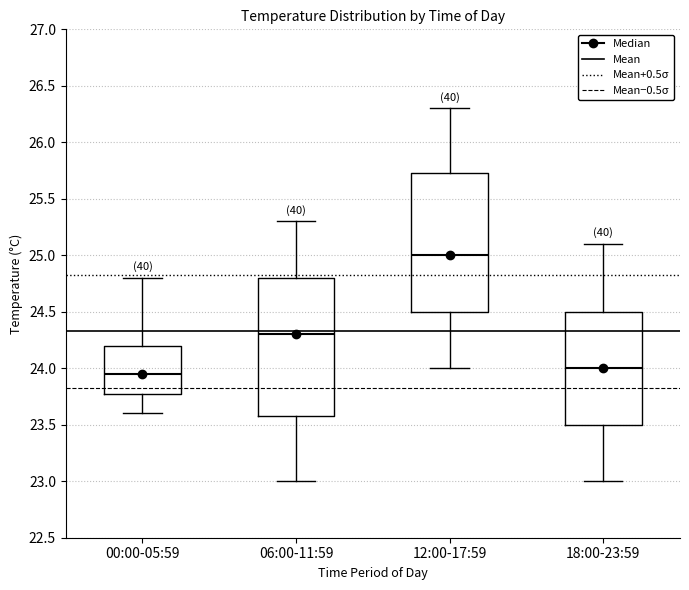

Reading left to right, read every box against the y-axis: the position of its median line, the range the box covers, and the ends of its whiskers. The values are not printed on the chart, so give them approximately, as read against the axis.

00:00-05:59: median 23.95, box 23.80 to 24.20, whiskers 23.60 to 24.80
06:00-11:59: median 24.30, box 23.60 to 24.80, whiskers 23.00 to 25.30
12:00-17:59: median 25.00, box 24.50 to 25.75, whiskers 24.00 to 26.30
18:00-23:59: median 24.00, box 23.50 to 24.50, whiskers 23.00 to 25.10